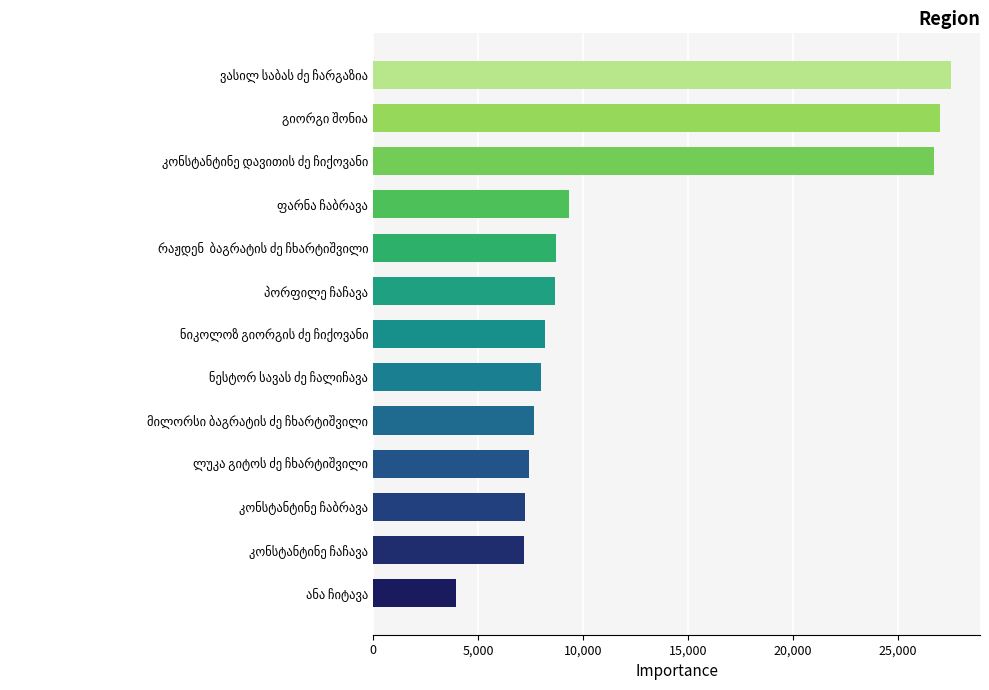

What is the greatest value displayed?

27552